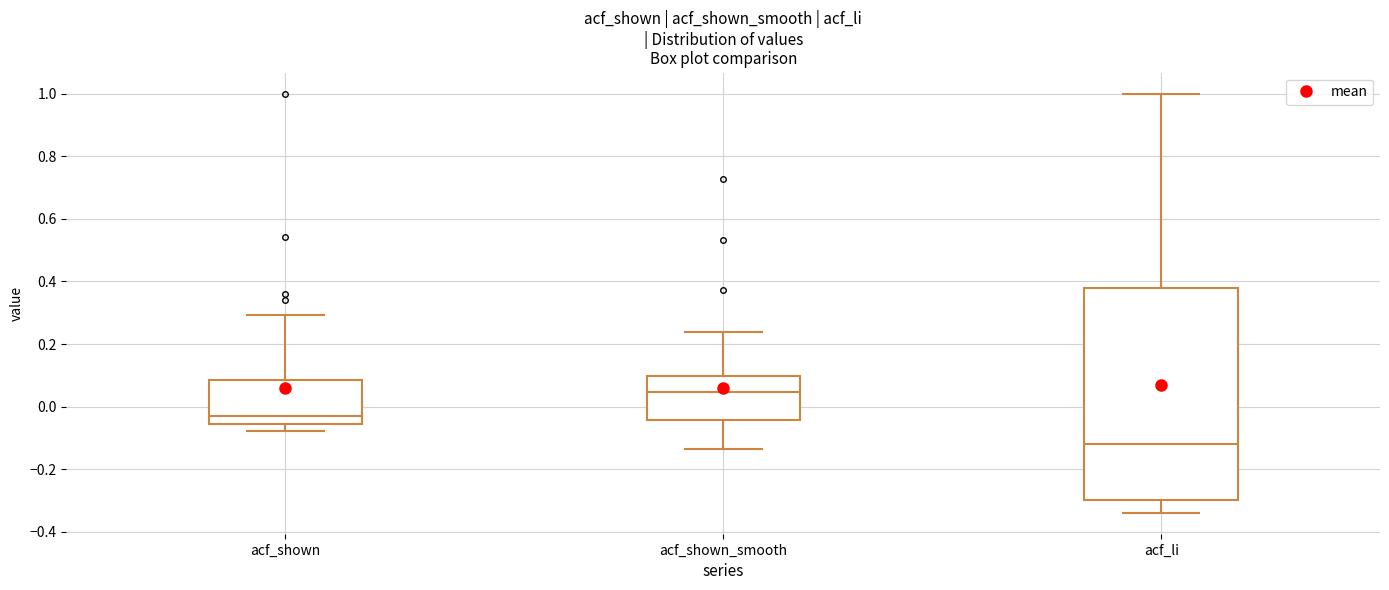

Which box's median line is the highest?

acf_shown_smooth